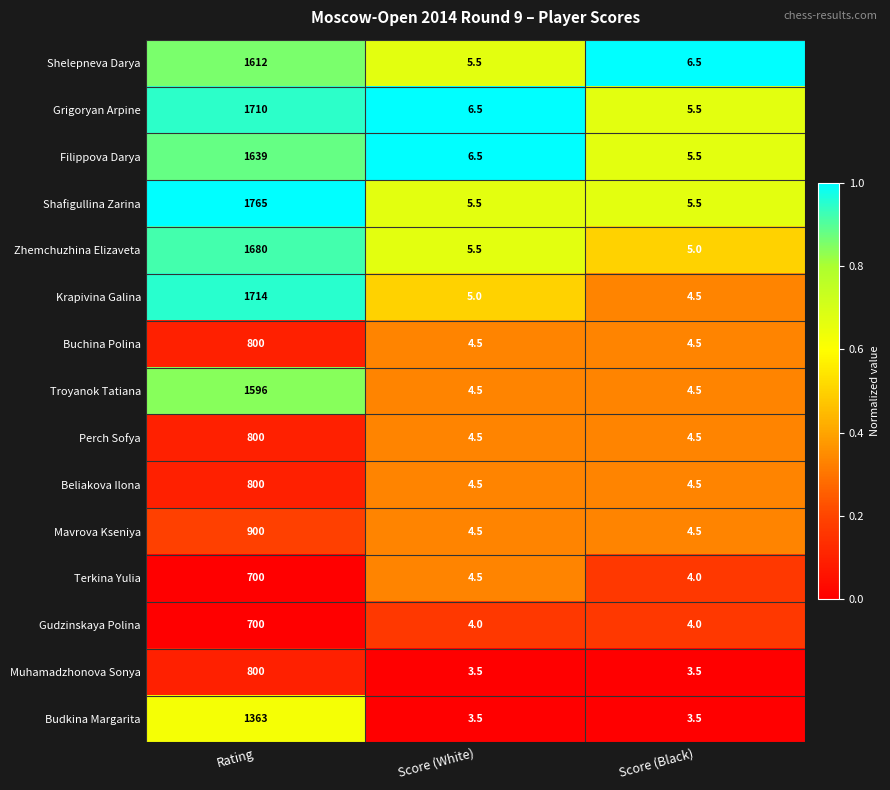

What is the average value of the Krapivina Galina series?

574.5